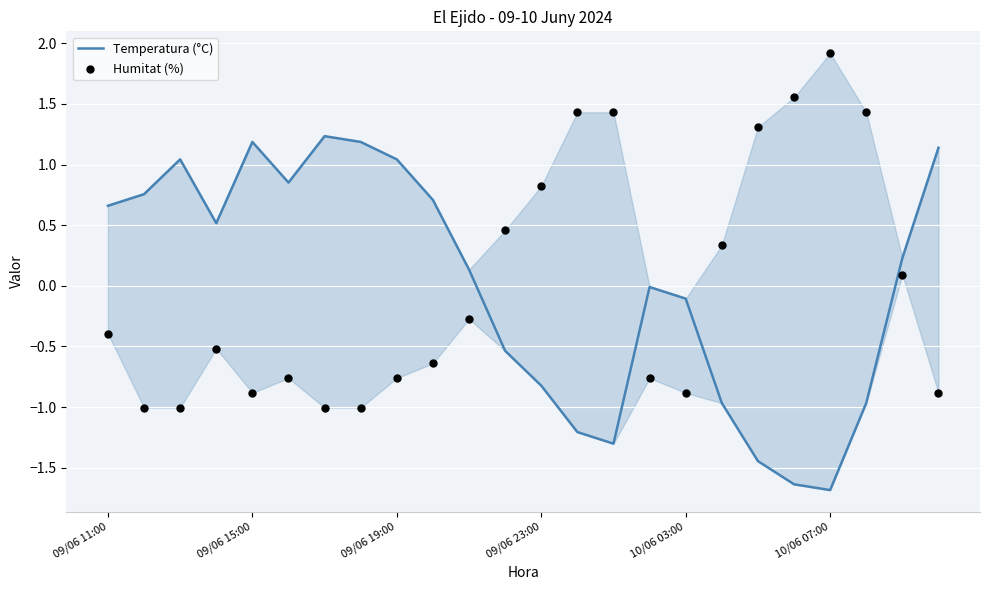

At which category is the sum across all series the highest?

21